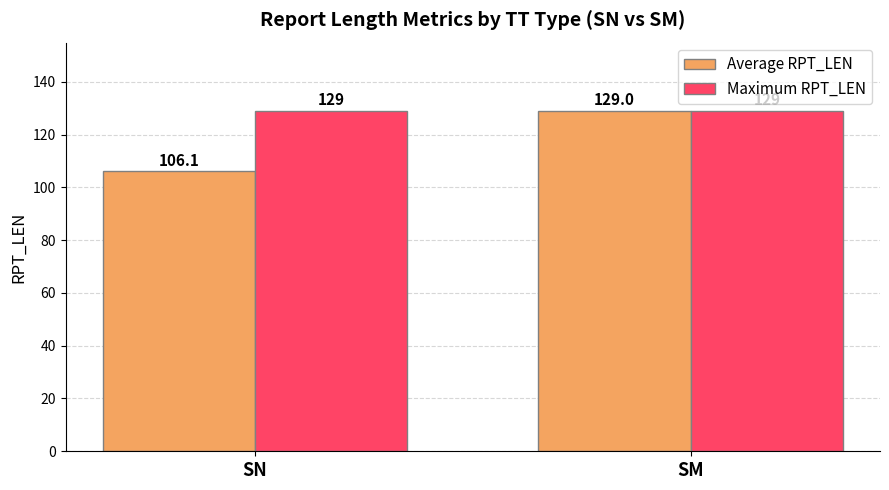

Reading left to right, transcribe all the data shown in this chart.

Average RPT_LEN: 106.1	129.0
Maximum RPT_LEN: 129.0	129.0